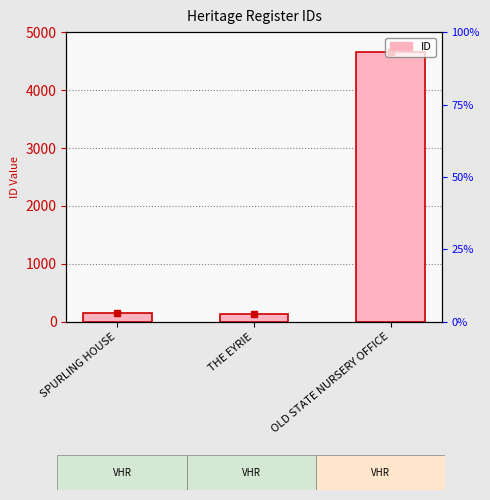

What is the change in value from SPURLING HOUSE to THE EYRIE?

-24